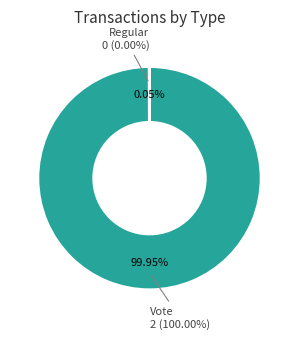

Combined, do Vote and Regular account for over 50%?

Yes